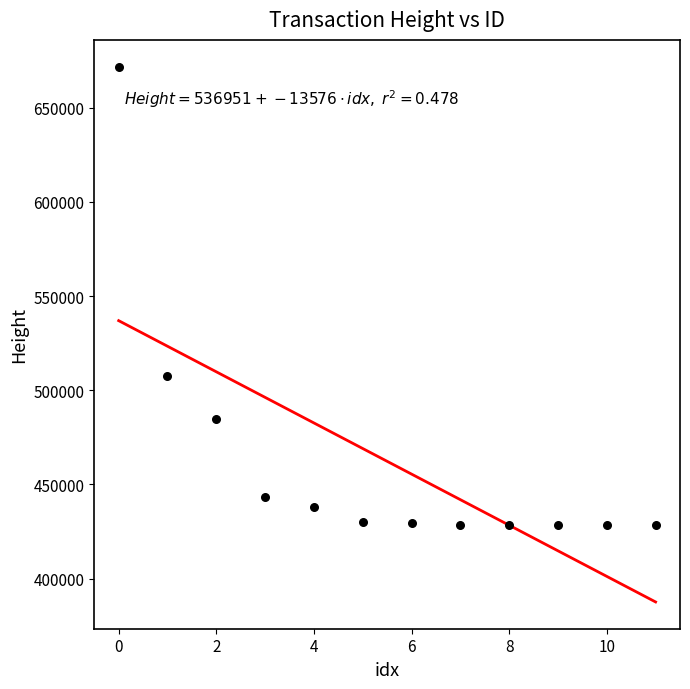

What is the average Y value?

462281